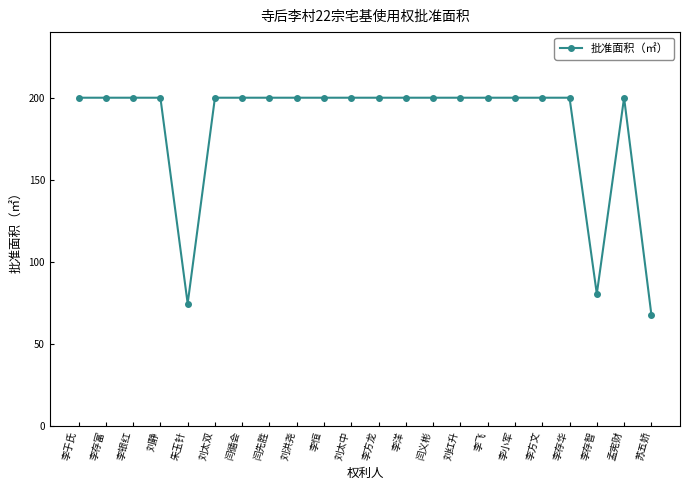

Reading left to right, list all the values displayed in this chart.

200.0	200.0	200.0	200.0	74.5	200.0	200.0	200.0	200.0	200.0	200.0	200.0	200.0	200.0	200.0	200.0	200.0	200.0	200.0	80.4	200.0	67.8